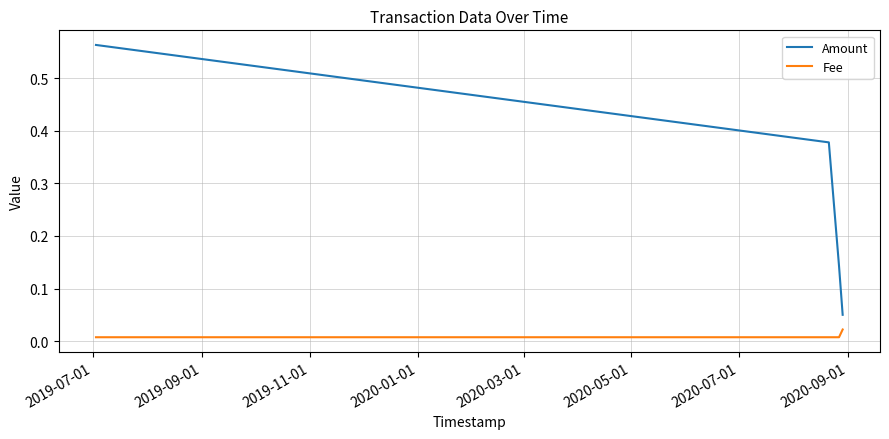

Which series has the widest spread of values?

Amount